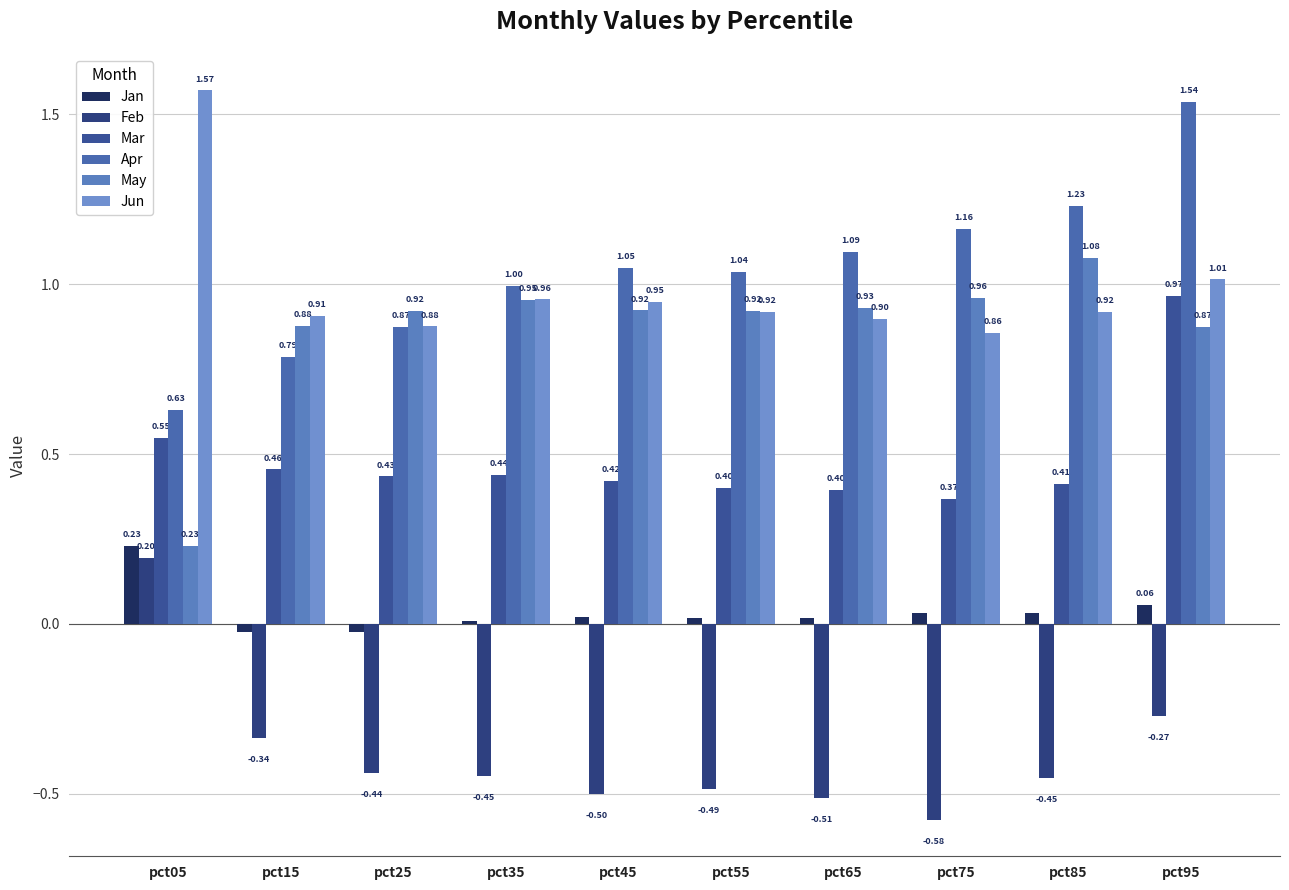

The value of May at pct55 is 0.4. True or false?

False